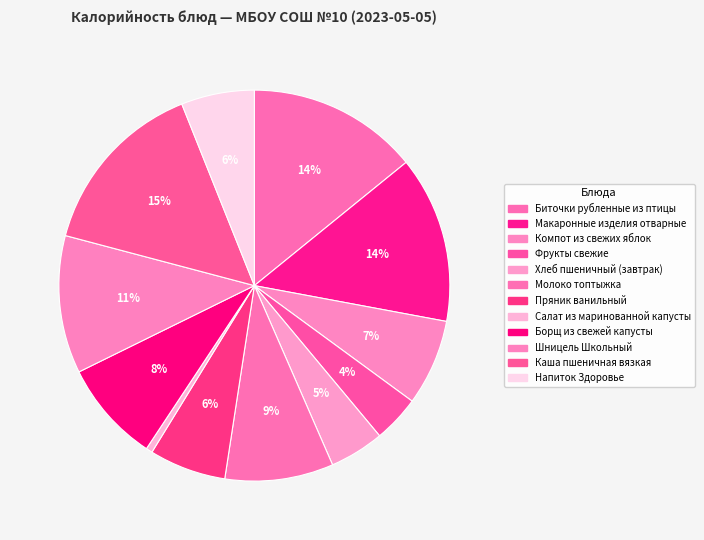

Between Пряник ванильный and Макаронные изделия отварные, which is larger?

Макаронные изделия отварные